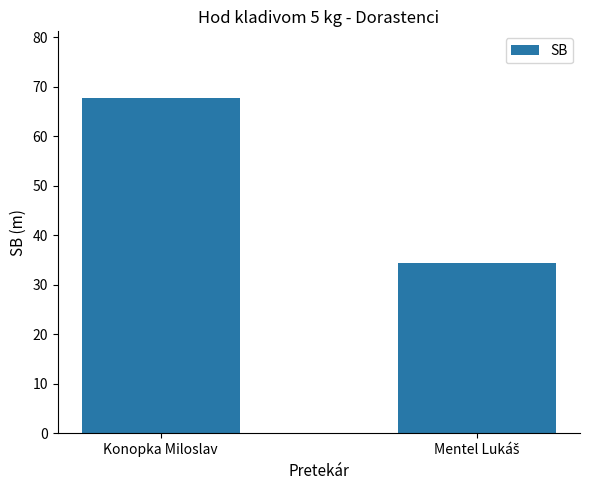

What is the sum of all values?

102.0